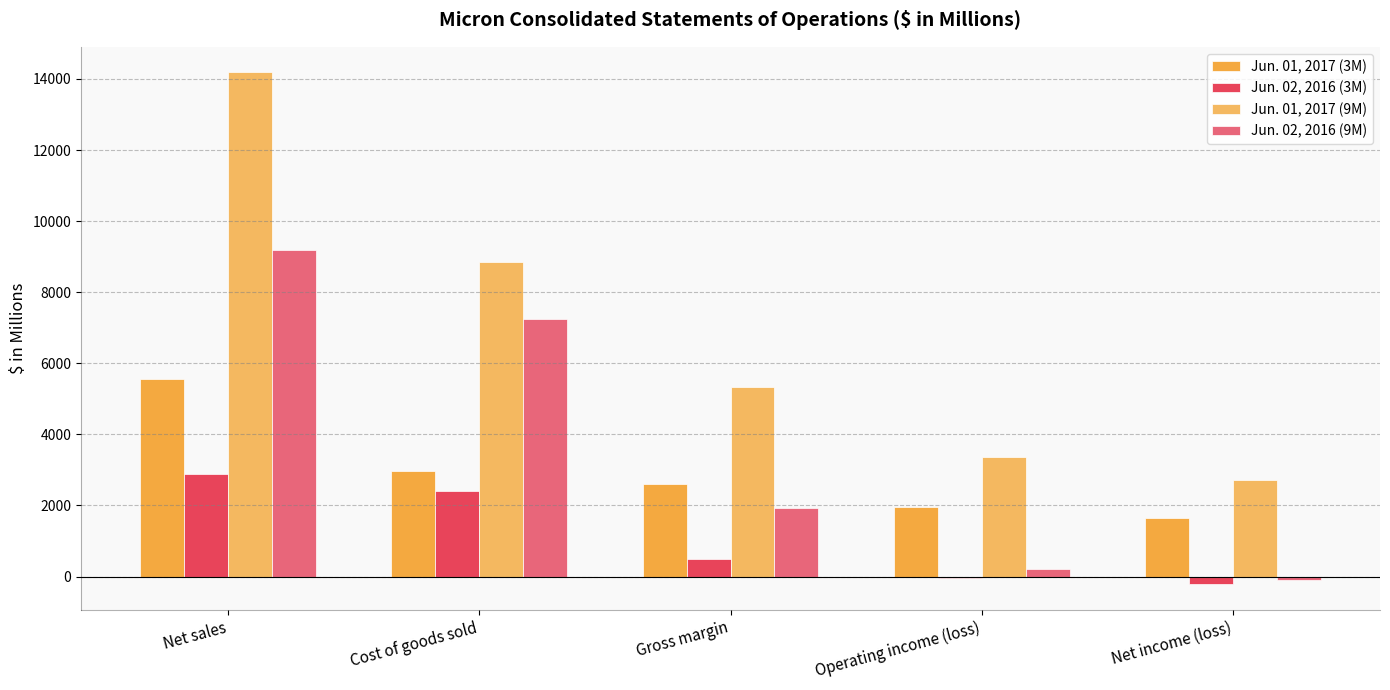

Which category has the highest value in the Jun. 02, 2016 (3M) series?

Net sales